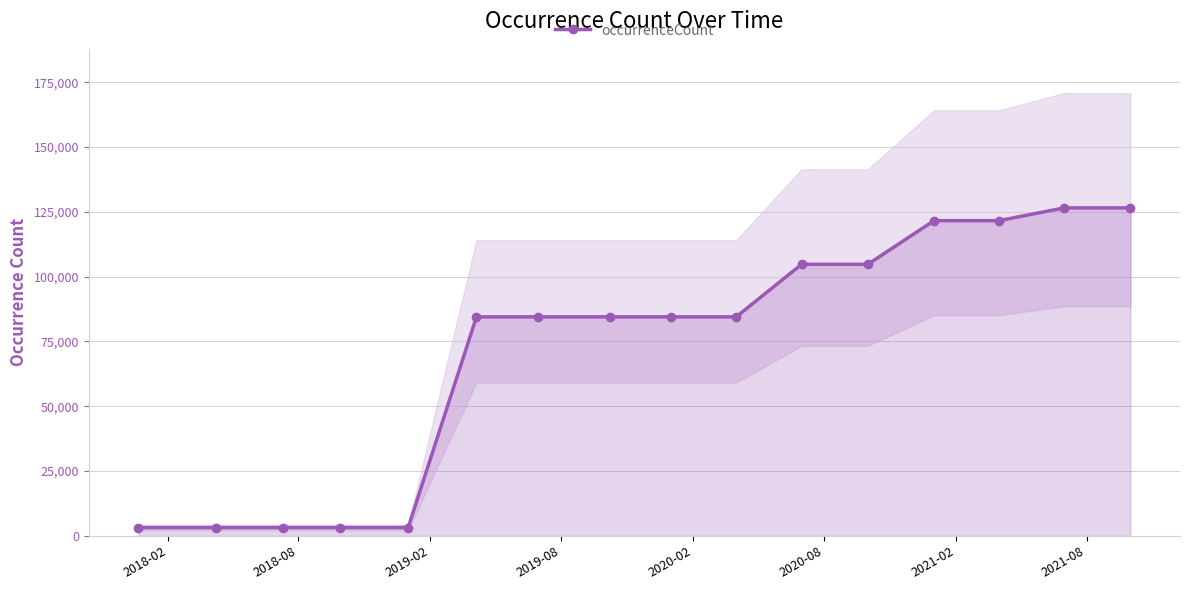

What is the value of the occurrenceCount point at the 14th from the left?

121581